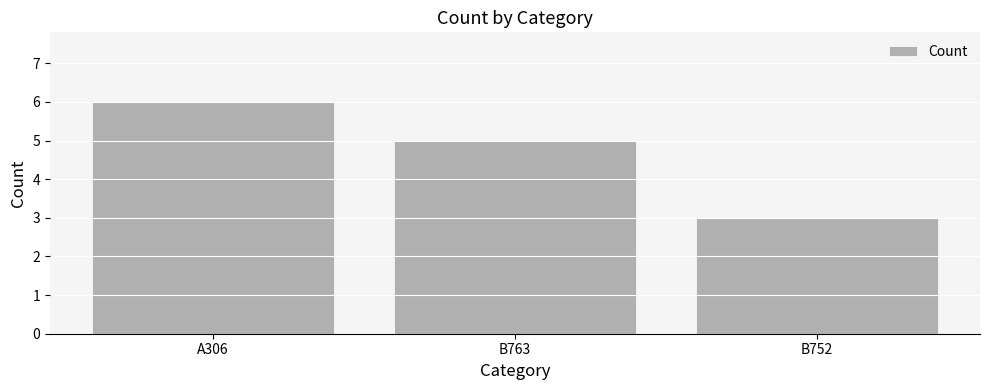

What is the average value?

5